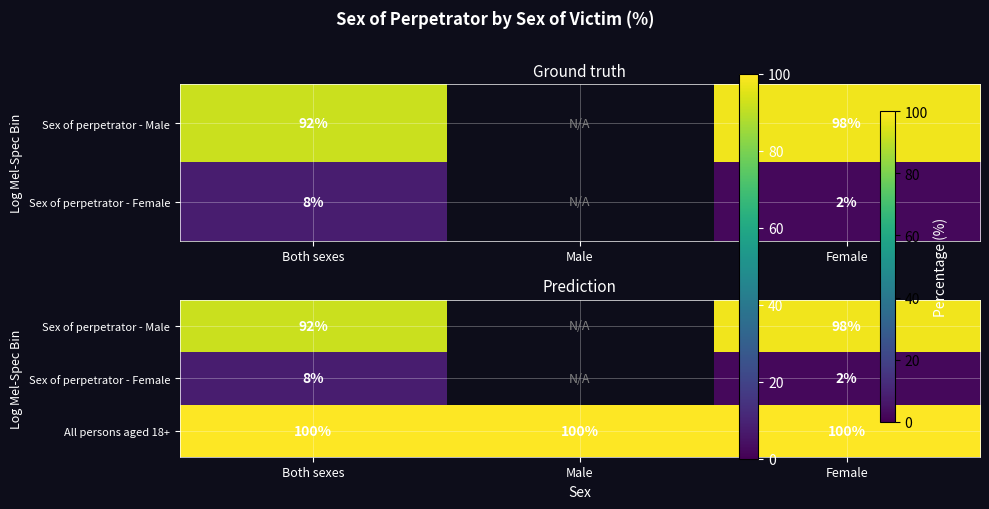

True or false: Sex of perpetrator - Male has a value of 139.6 at Both sexes.

False